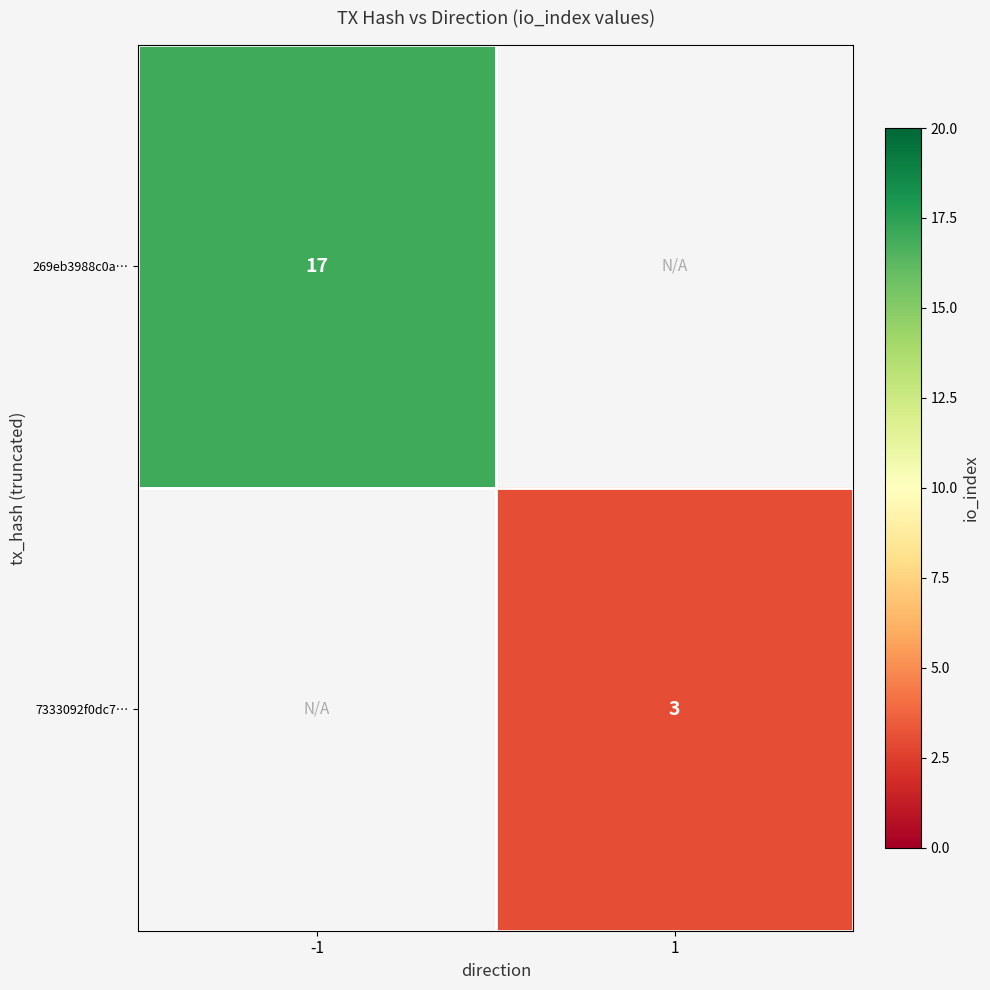

How many series are shown in this chart?

2